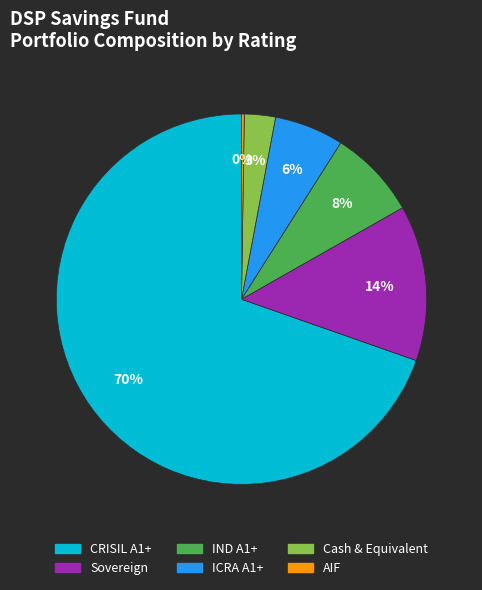

To the nearest percent, what is the difference between the largest and smallest slice percentages?

69%